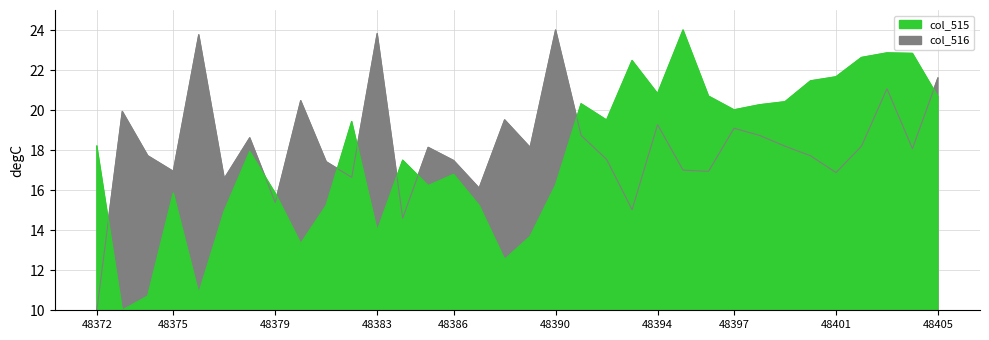

True or false: col_516 and col_515 intersect in this chart.

True